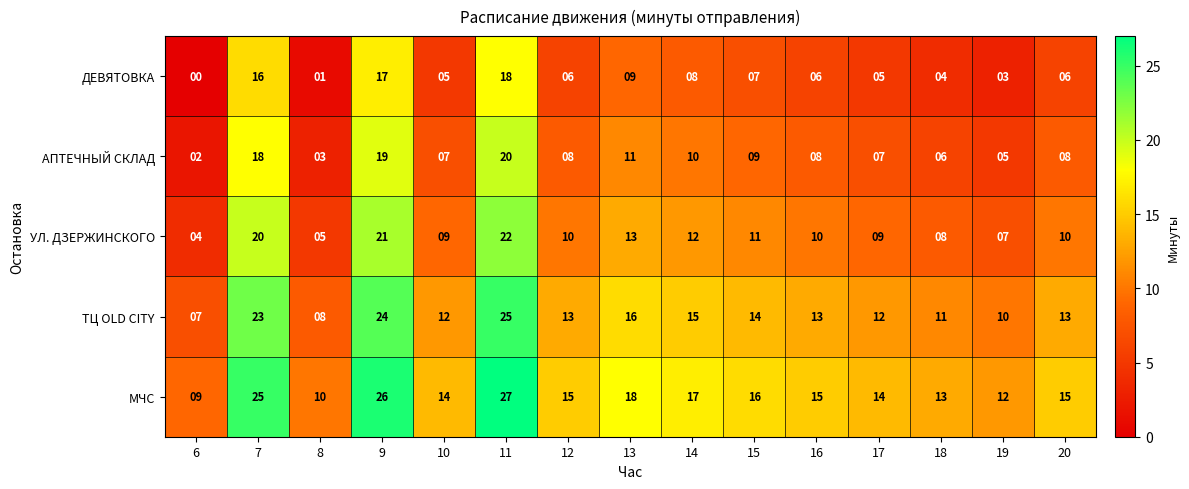

What is the spread (max minus min) of values at 13?

9